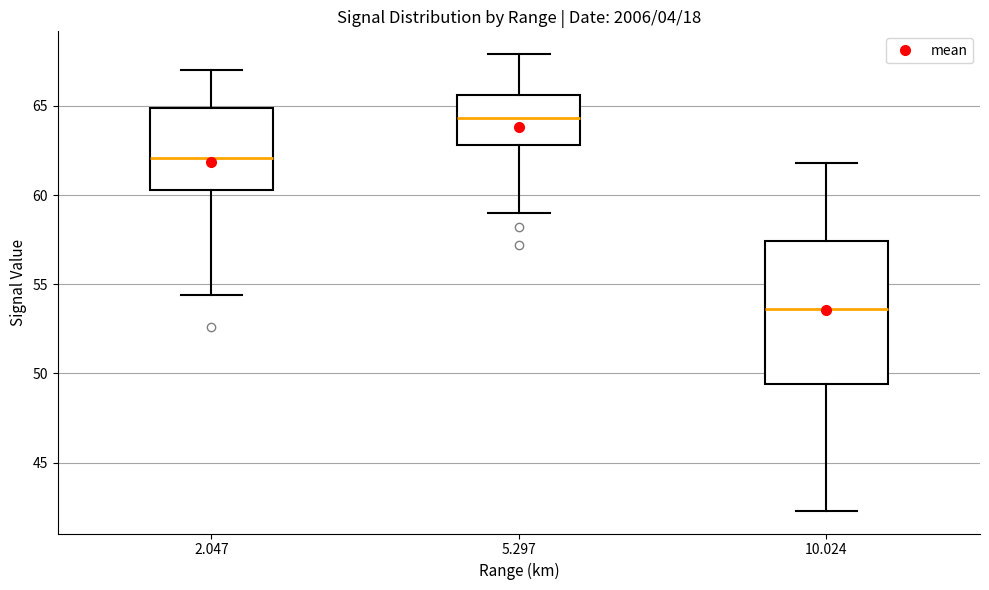

Which box's median line is the lowest?

10.024